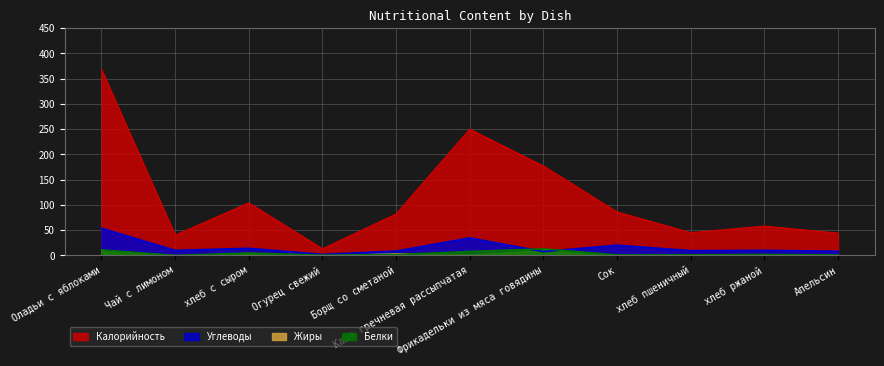

What is the maximum value for Углеводы?

53.7